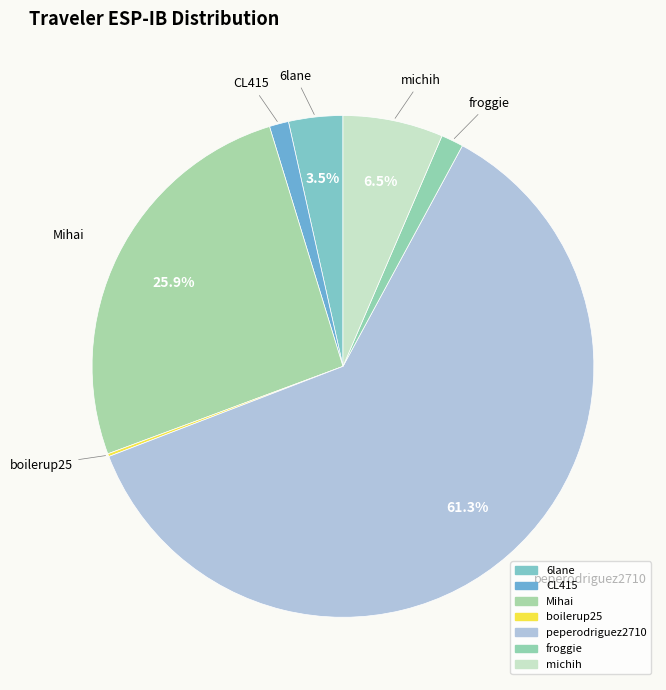

Is there a majority slice in this chart?

Yes